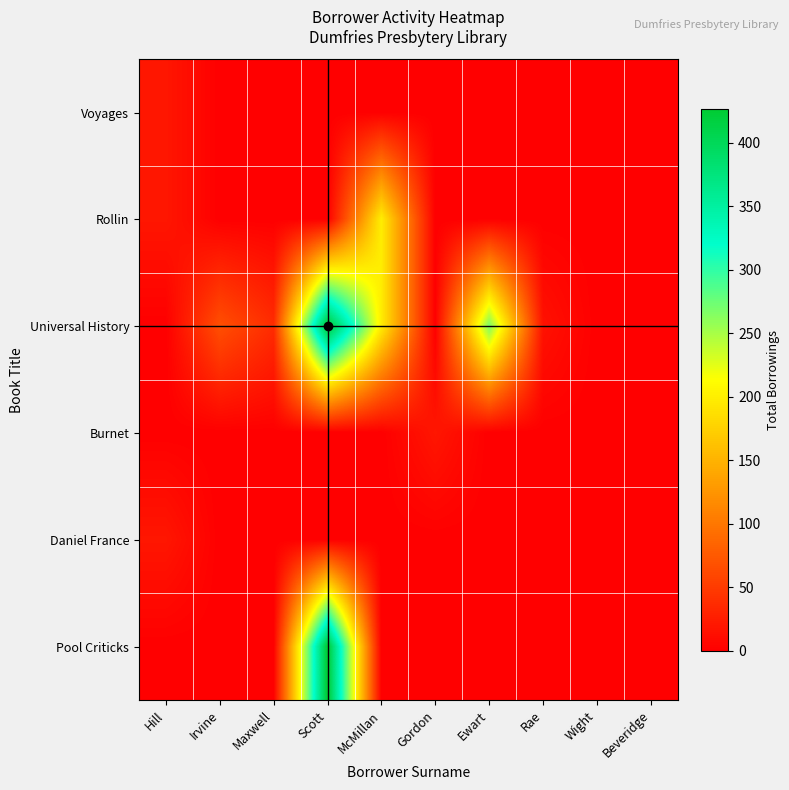

Count the number of categories in the chart.

10